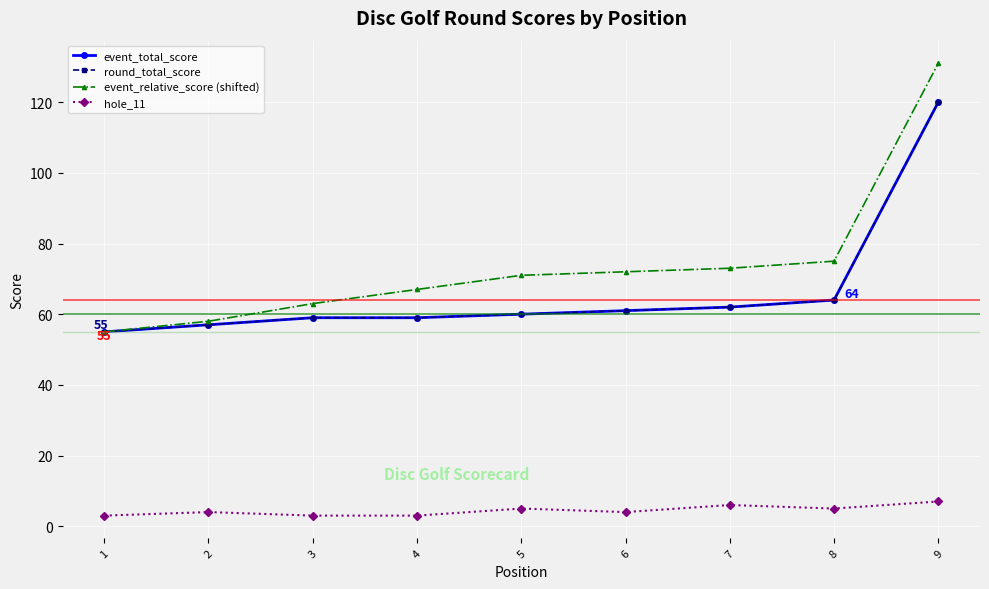

At how many categories does at least one series exceed 19?

9